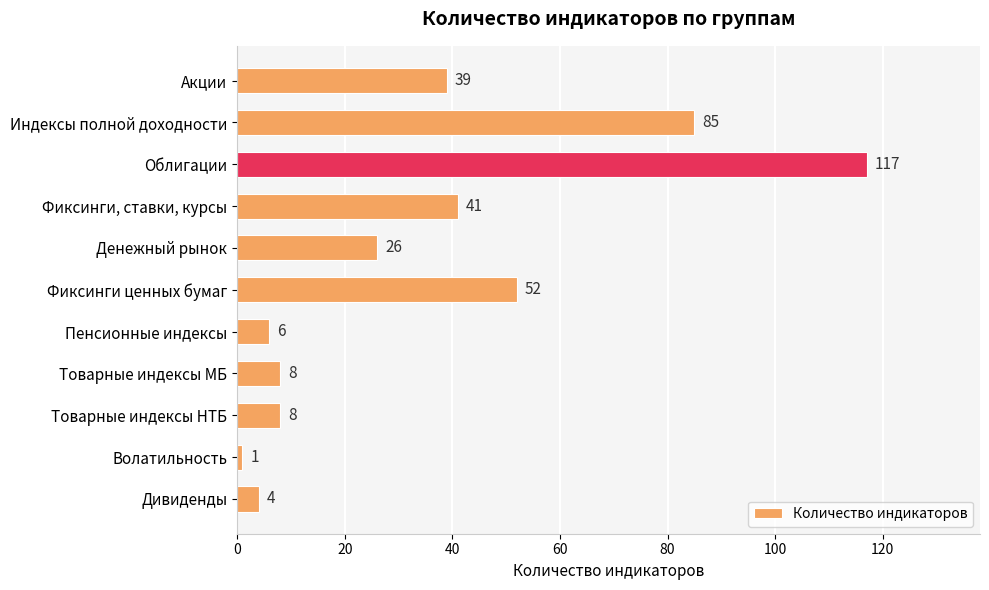

What is the greatest value displayed?

117